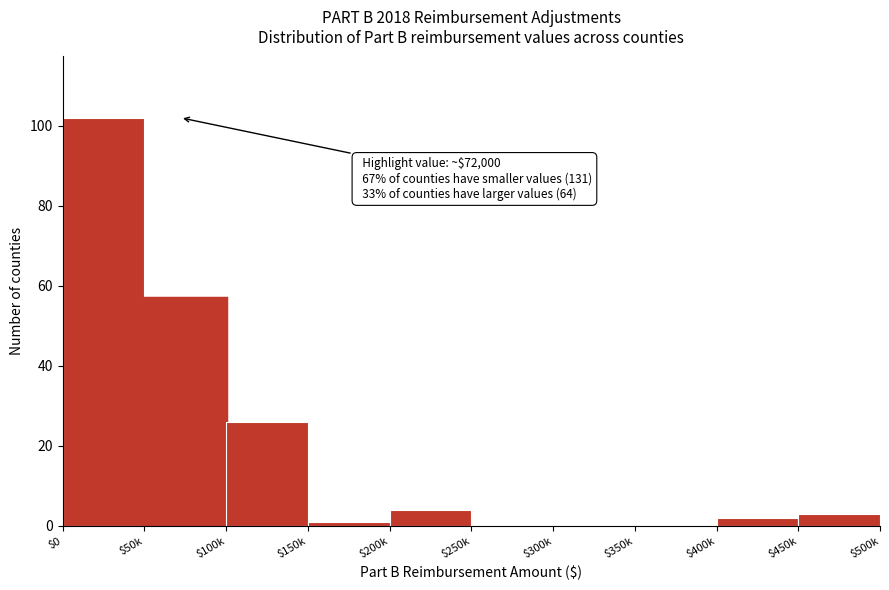

What is the sum of all values?

195